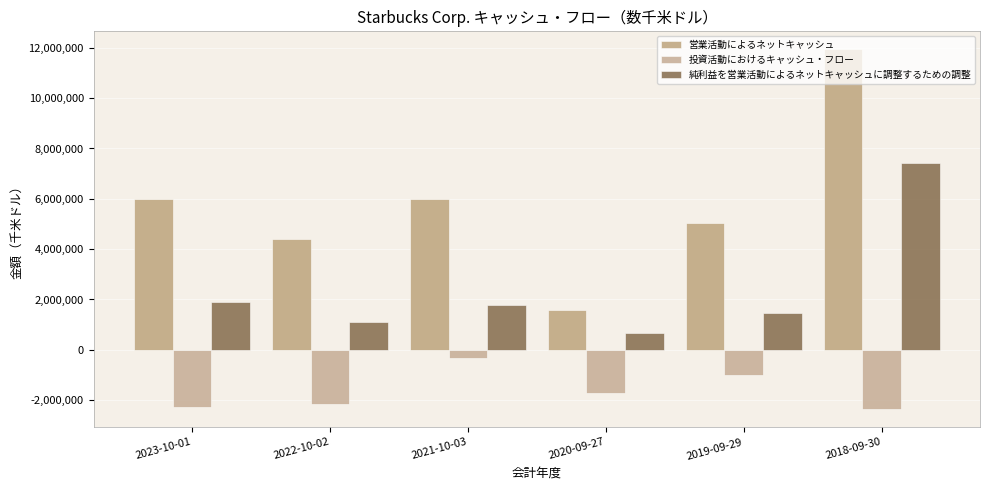

How many bars are there in each group?

3